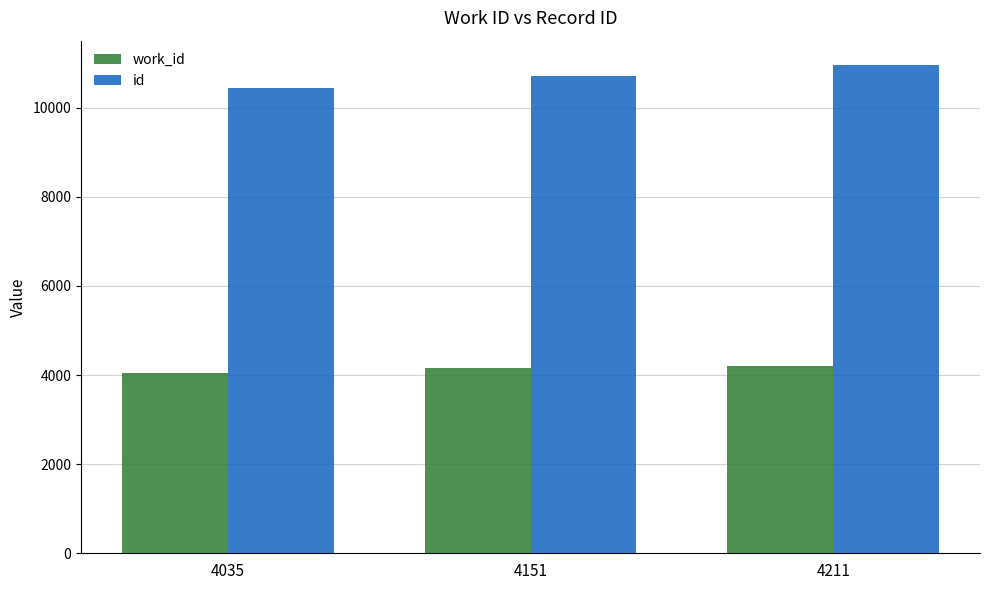

What is the difference between the id values at 4211 and 4151?

246